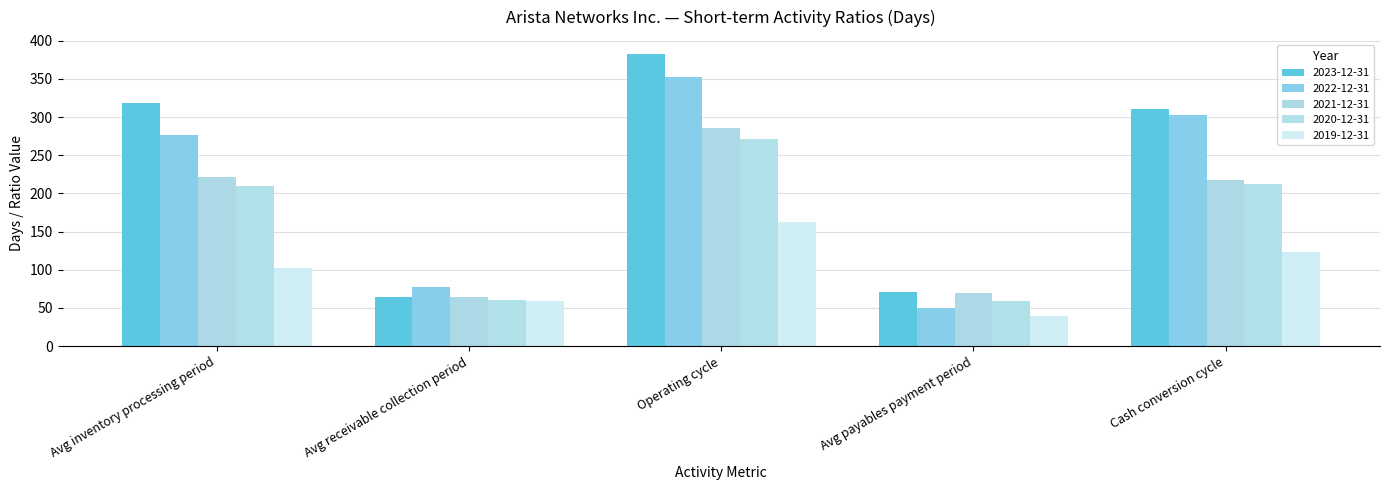

What is the label of the 1st bar from the right?

Cash conversion cycle